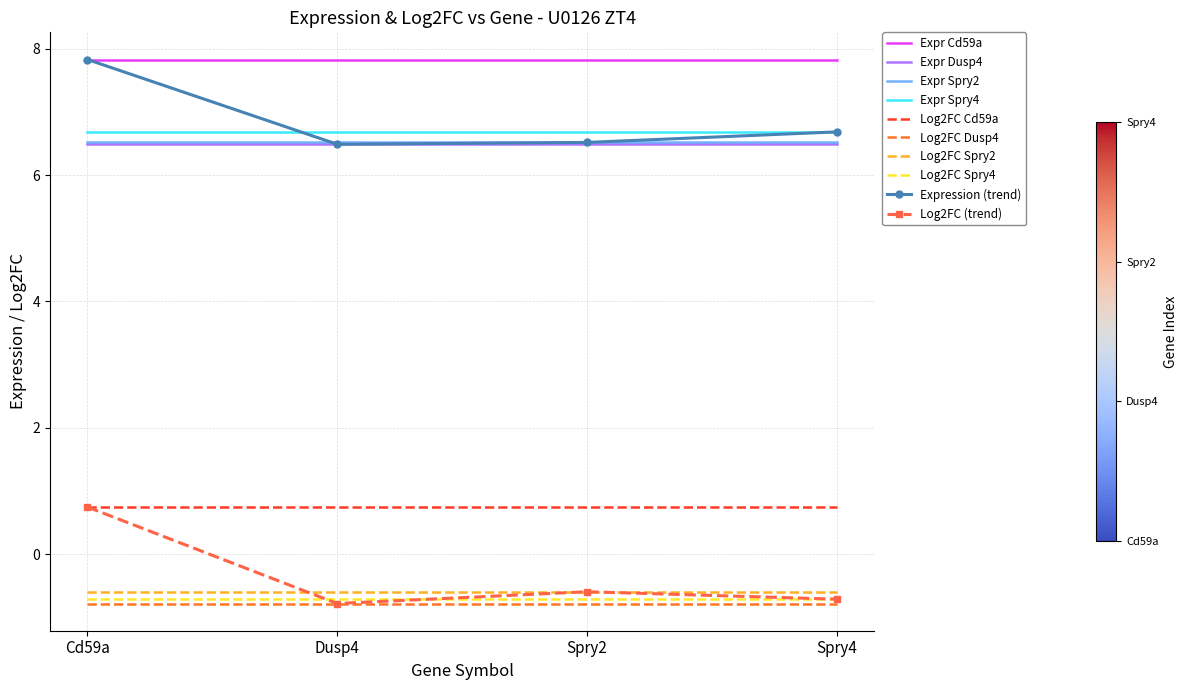

What position from the right is Spry4?

1